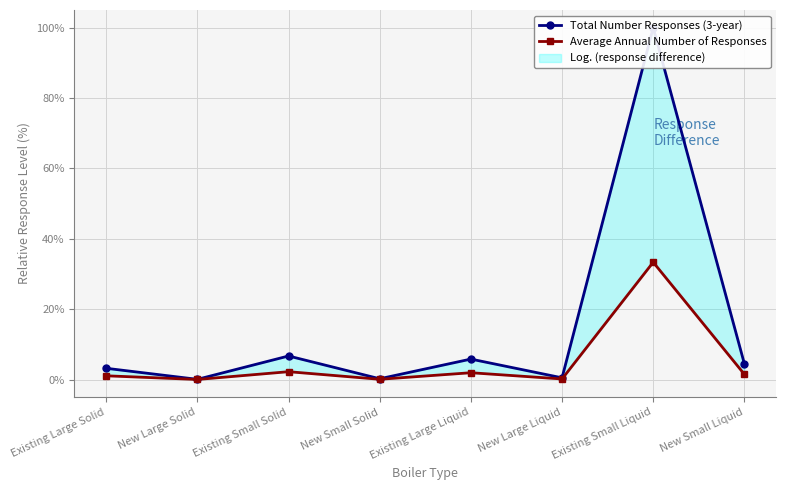

True or false: Total Number Responses (3-year) and Average Annual Number of Responses intersect in this chart.

False